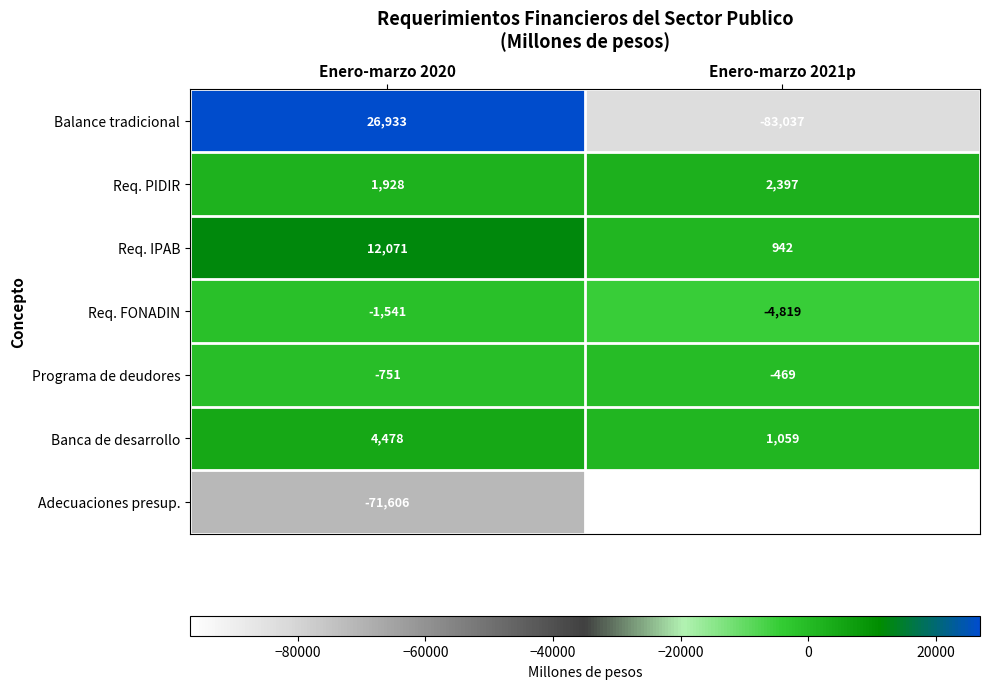

How many series are shown in this chart?

7